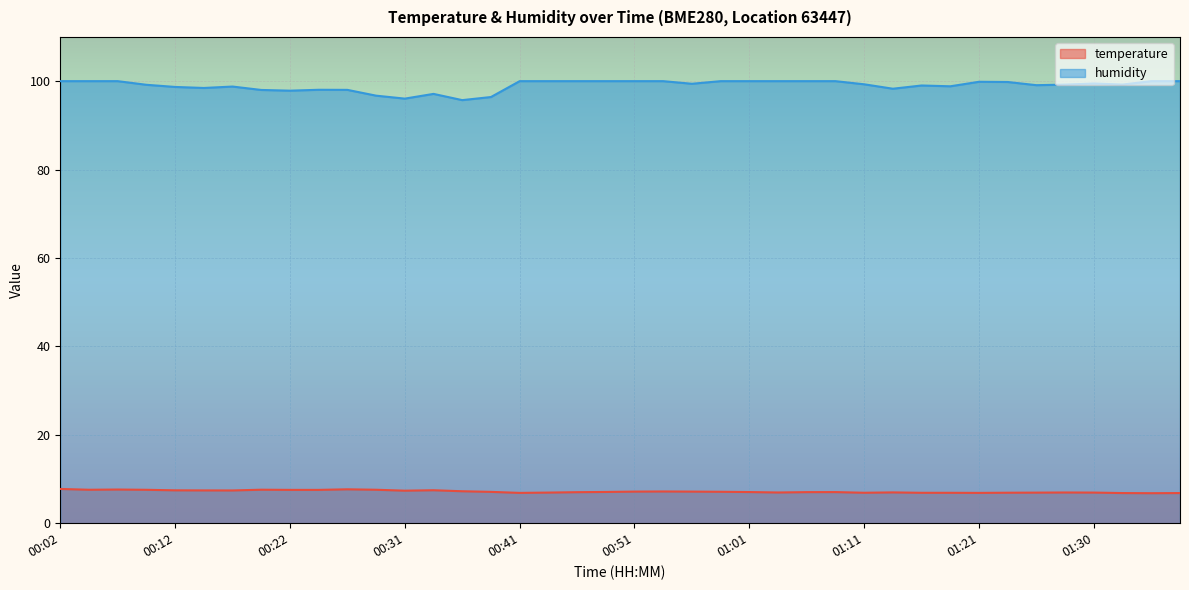

What is the difference between the second highest and second lowest values in the humidity series?

4.0